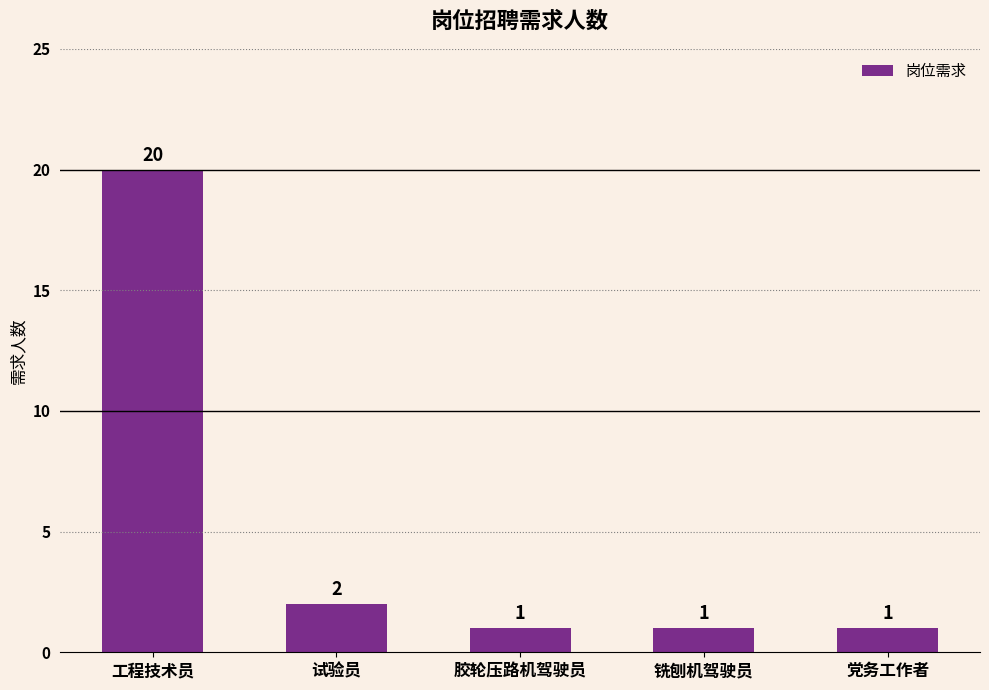

Approximately how many times larger is the value at 试验员 compared to 党务工作者?

2.0